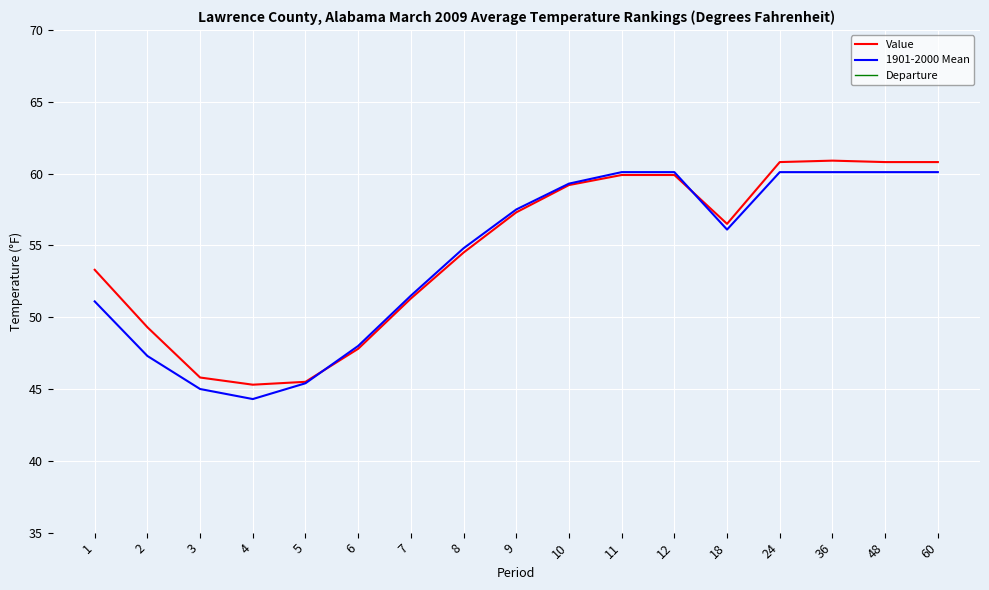

The 1901-2000 Mean series shows 60.1 at 11. True or false?

True